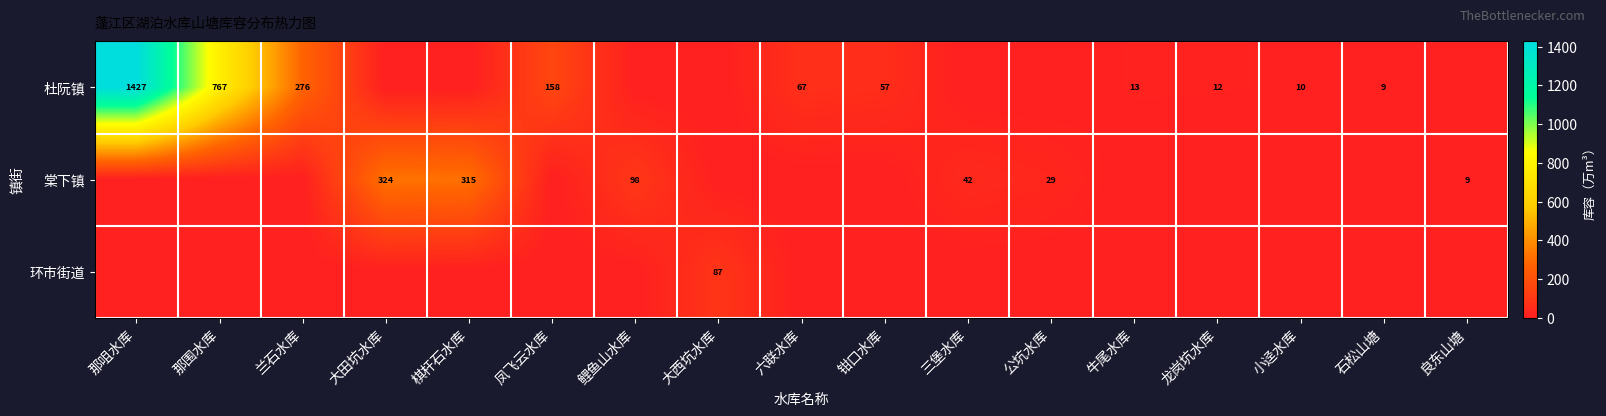

The value of 杜阮镇 at 凤飞云水库 is 158. True or false?

True